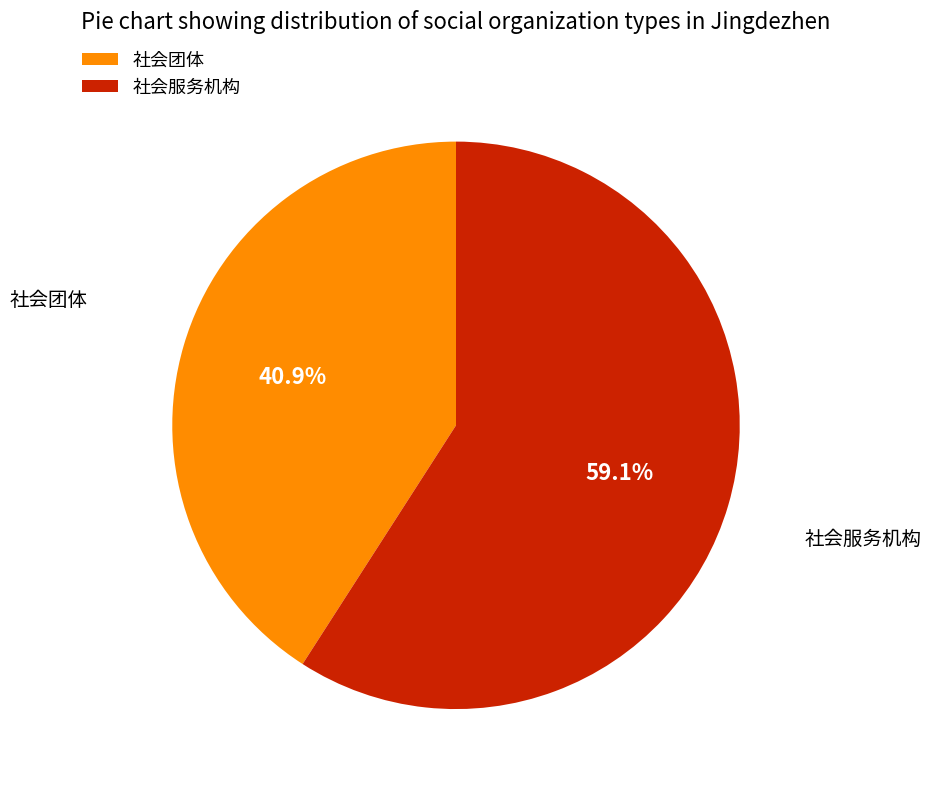

Approximately how many times larger is the value at 社会团体 compared to 社会服务机构?

0.7